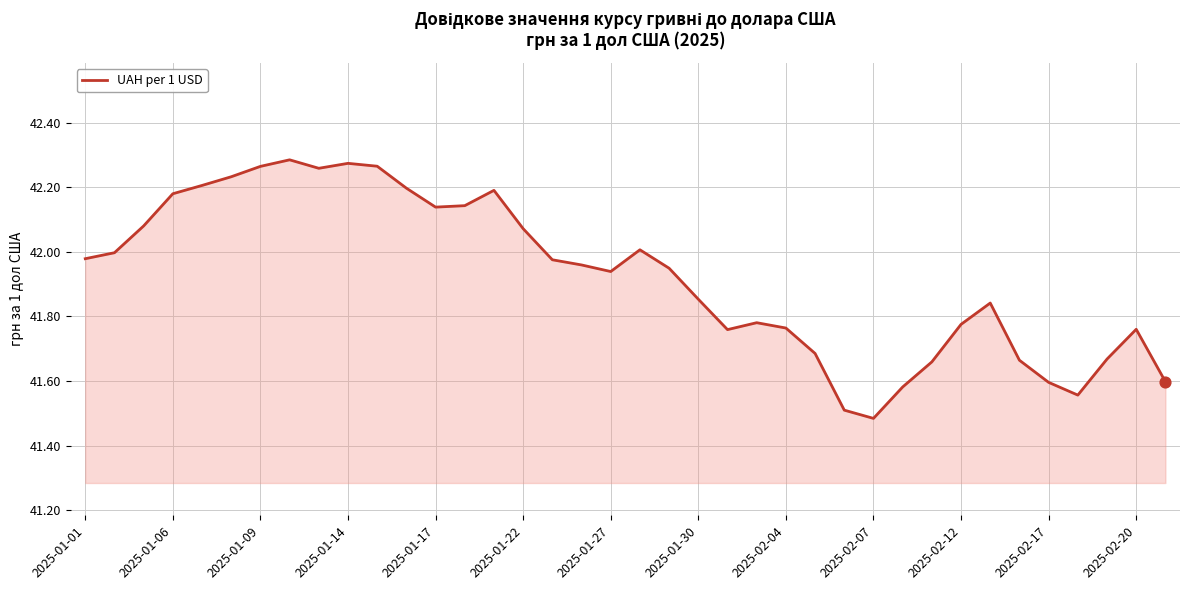

What is the difference between the maximum and minimum values?

0.8